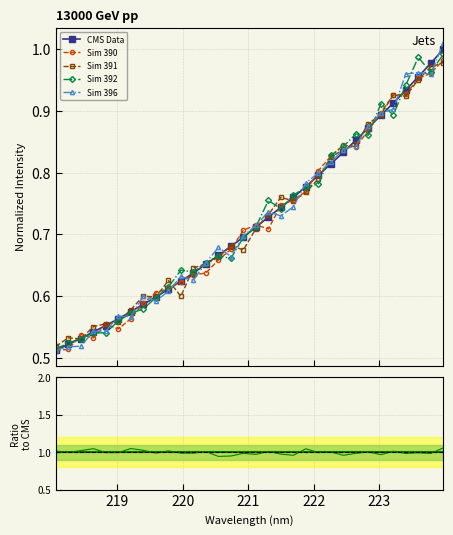

What is the value of the 23rd point from the left?

0.8